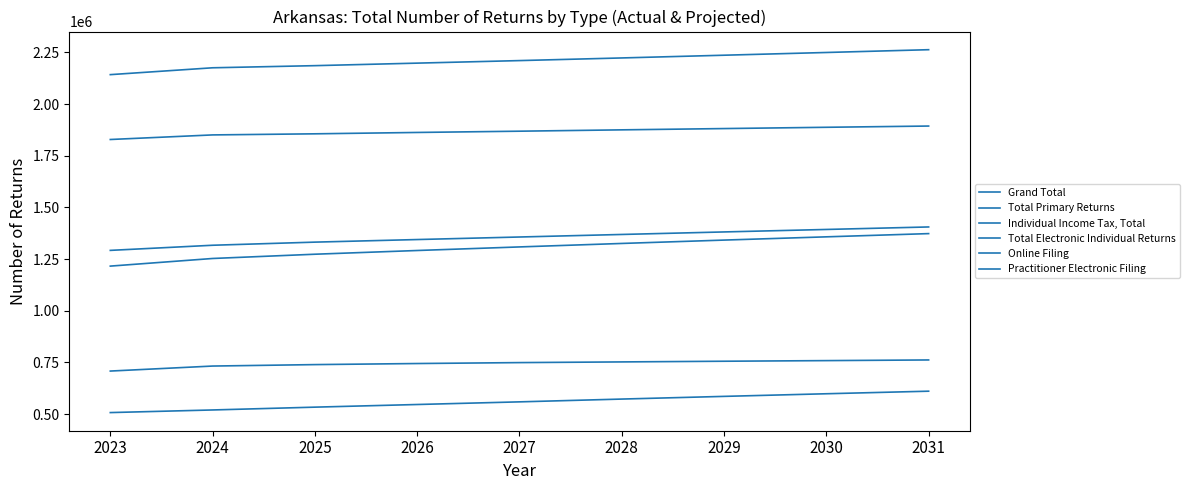

List the labels in order of Total Primary Returns value, smallest first.

2023, 2024, 2025, 2026, 2027, 2028, 2029, 2030, 2031